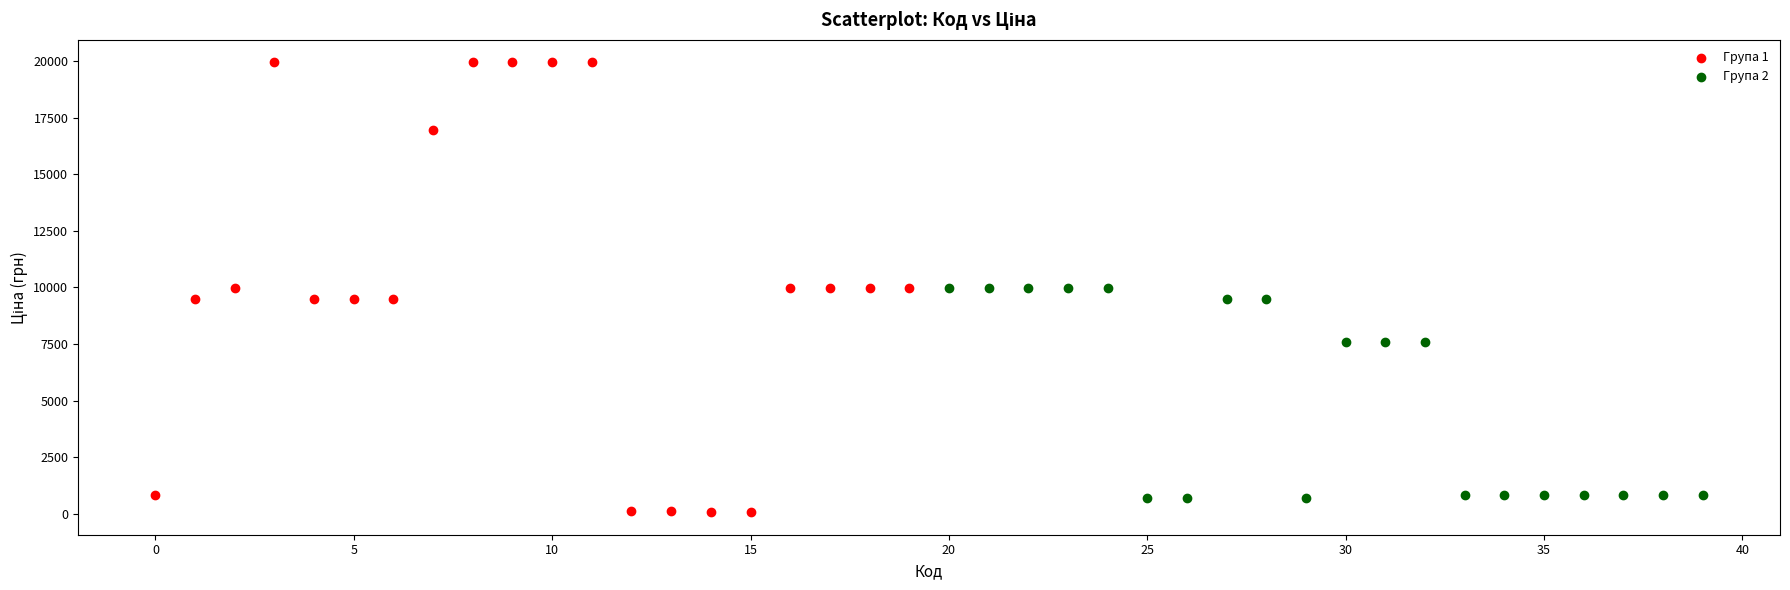

Which series has the largest Y range (max minus min)?

Група 1